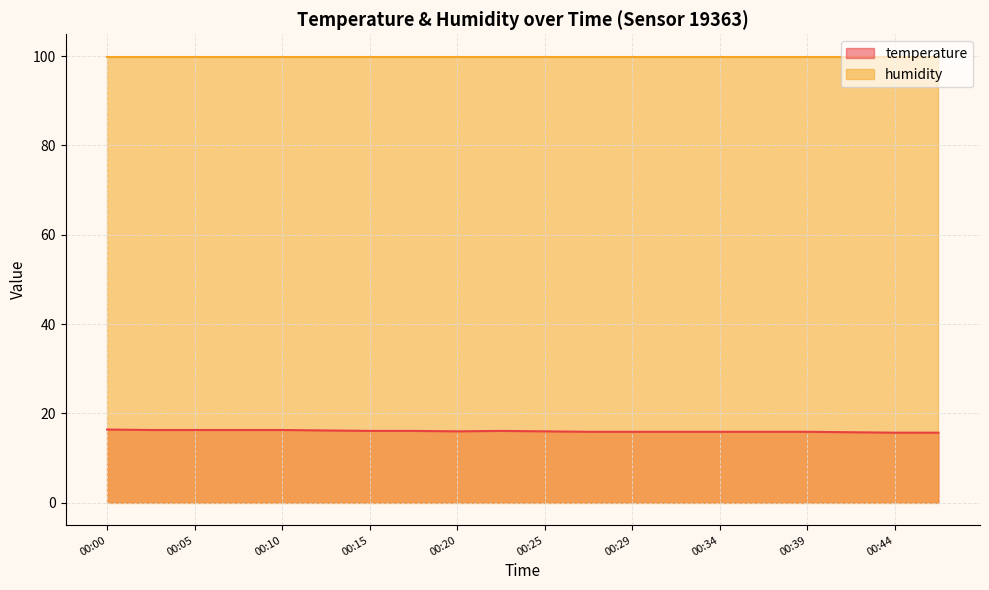

What is the change in value from 00:05 to 00:29?

-0.4